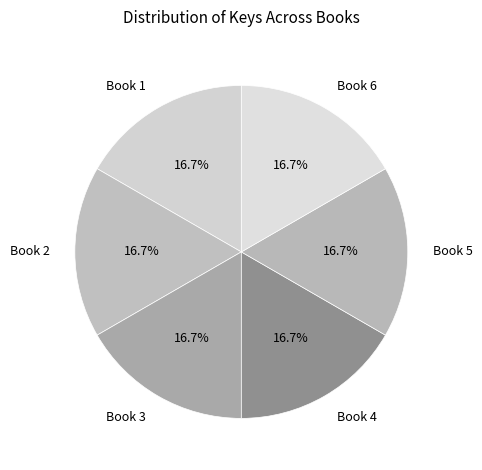

Count the number of slices in the pie.

6